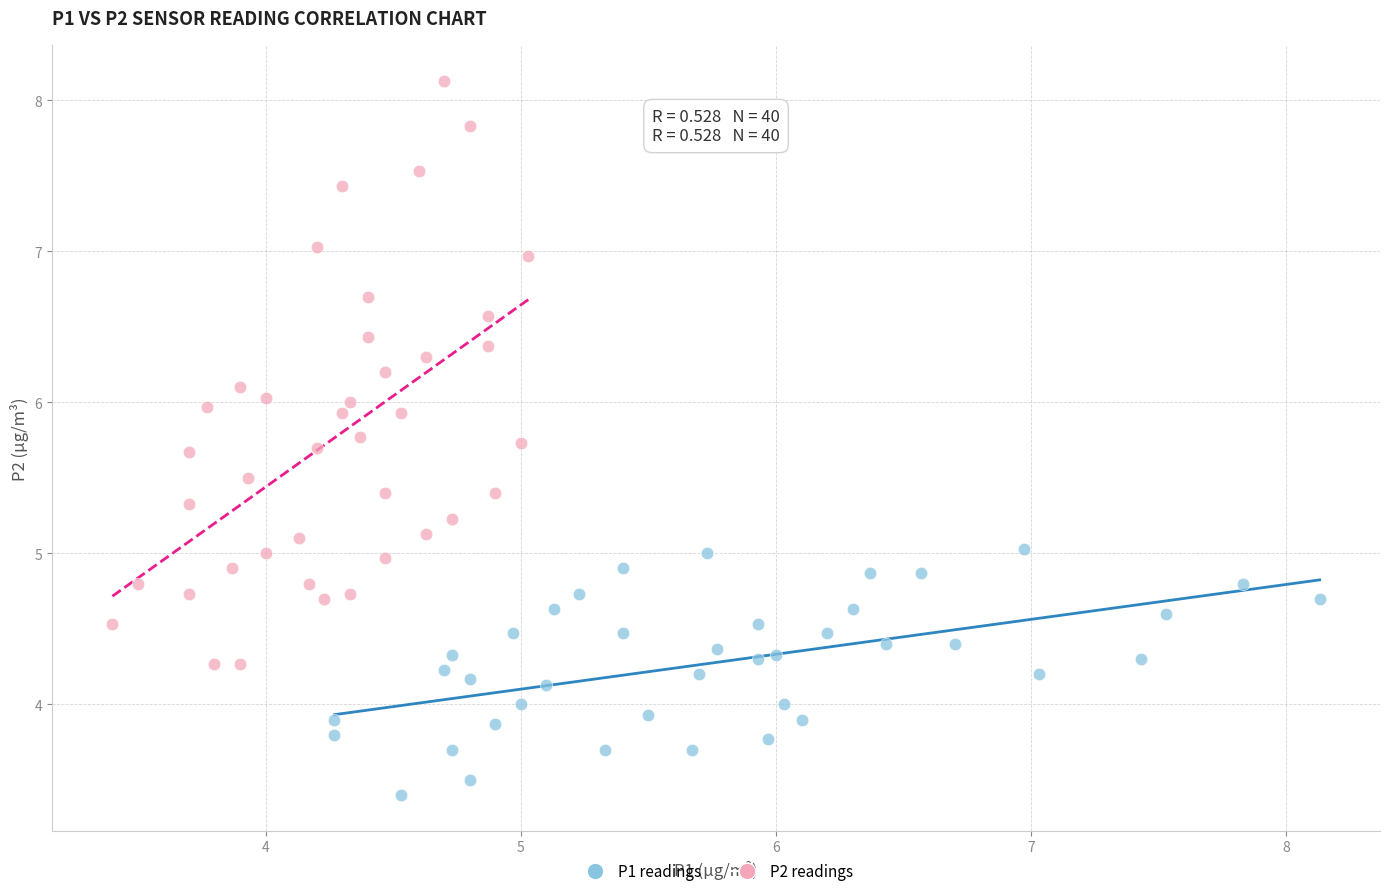

Which series contains the lowest Y value?

P1 readings